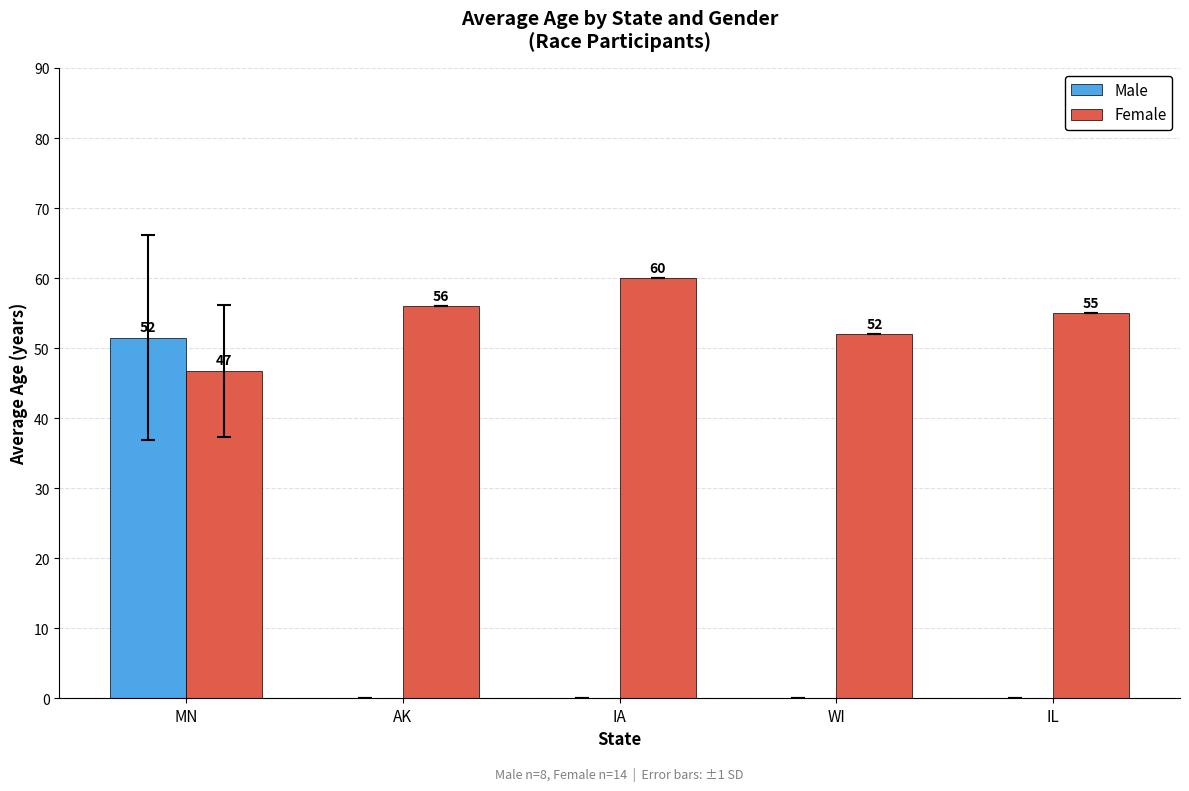

What value does the Female series have at IL?

55.0